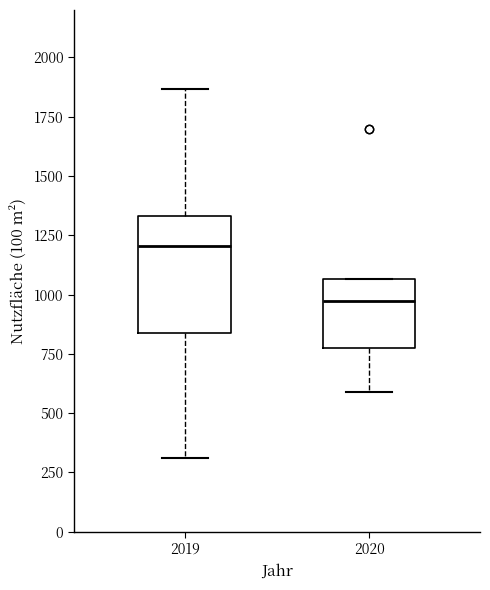

Reading left to right, read every box against the y-axis: the position of its median line, the range the box covers, and the ends of its whiskers. The values are not printed on the chart, so give them approximately, as read against the axis.

2019: median 1200, box 850 to 1350, whiskers 300 to 1850
2020: median 950, box 800 to 1050, whiskers 600 to 1050